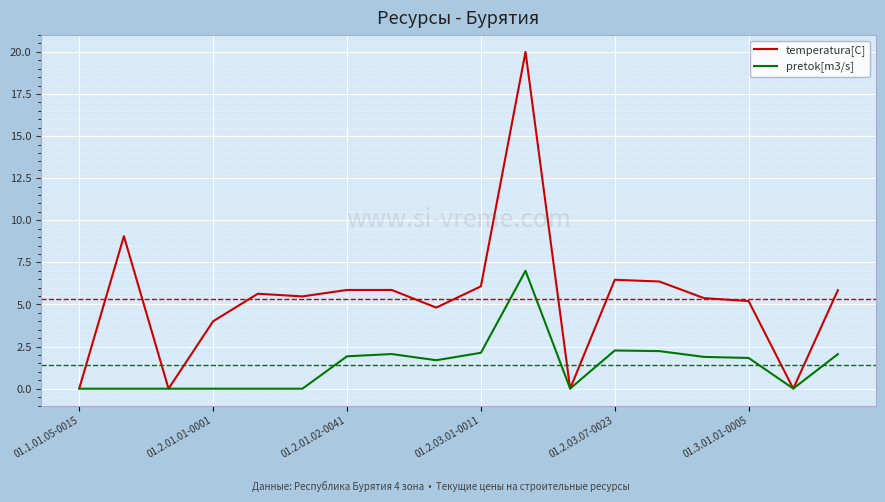

Which series has the widest spread of values?

temperatura[C]